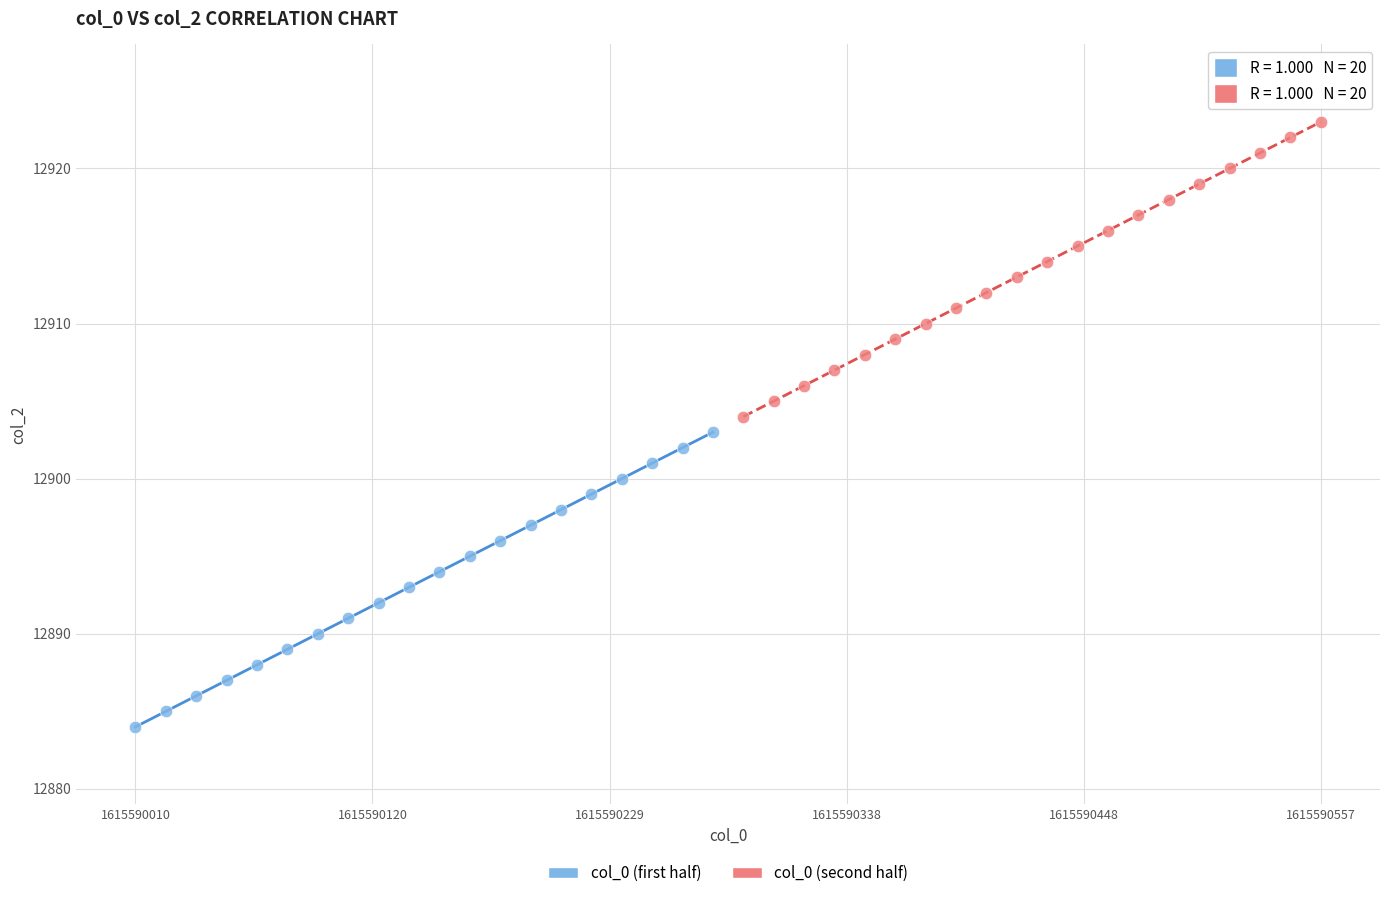

Which series contains the highest Y value?

col_0 (second half)